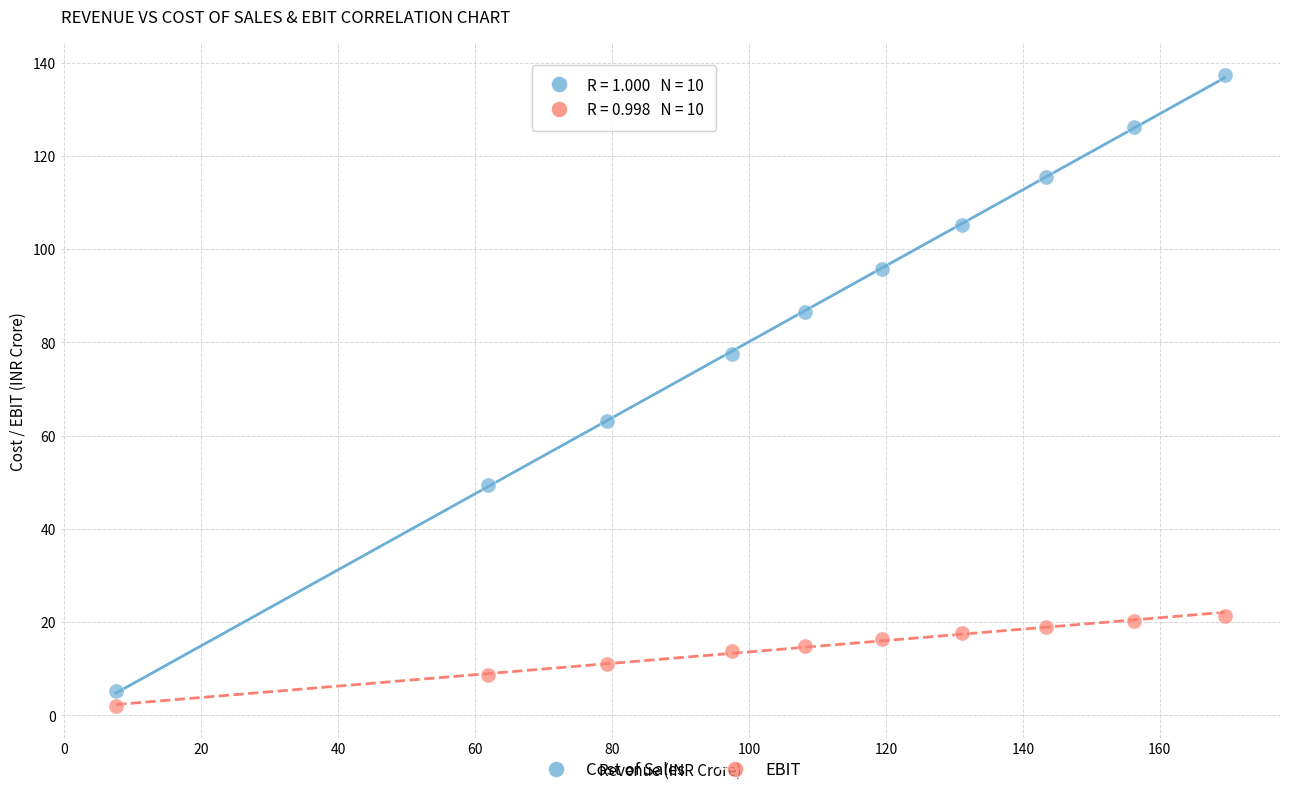

Across all series, what Y value is closest to 69?

63.2